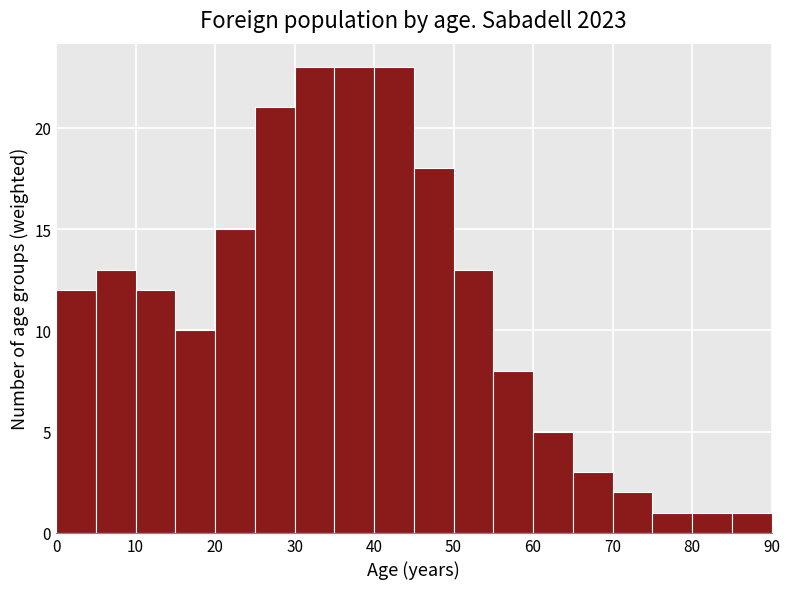

Reading left to right, list every bar in this chart as the range it spans on the x-axis followed by its height. The values are not printed on the chart, so give them approximately, as read against the axis.

0 to 5: 12
5 to 10: 13
10 to 15: 12
15 to 20: 10
20 to 25: 15
25 to 30: 21
30 to 35: 23
35 to 40: 23
40 to 45: 23
45 to 50: 18
50 to 55: 13
55 to 60: 8
60 to 65: 5
65 to 70: 3
70 to 75: 2
75 to 80: 1
80 to 85: 1
85 to 90: 1